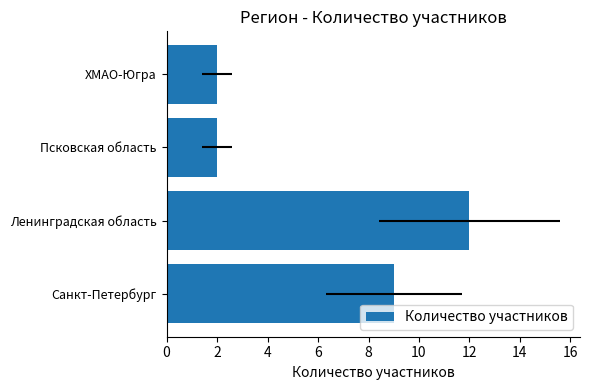

Is it true that the value at Ленинградская область is 12?

True